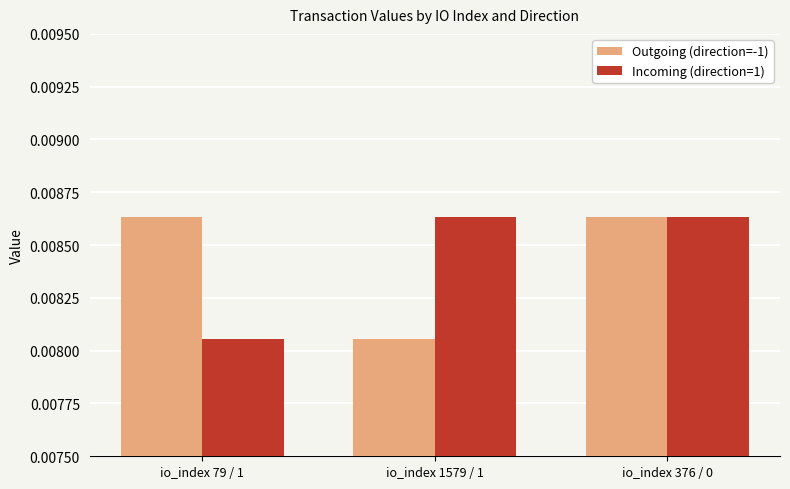

Which series changed the most between io_index 1579 / 1 and io_index 376 / 0?

Outgoing (direction=-1)